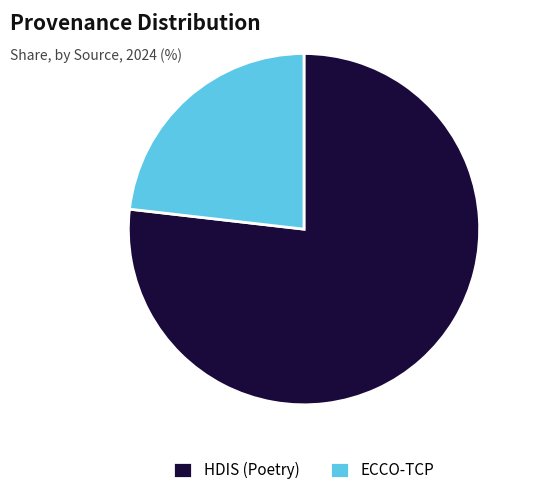

Which slice represents more than half of the pie?

HDIS (Poetry)